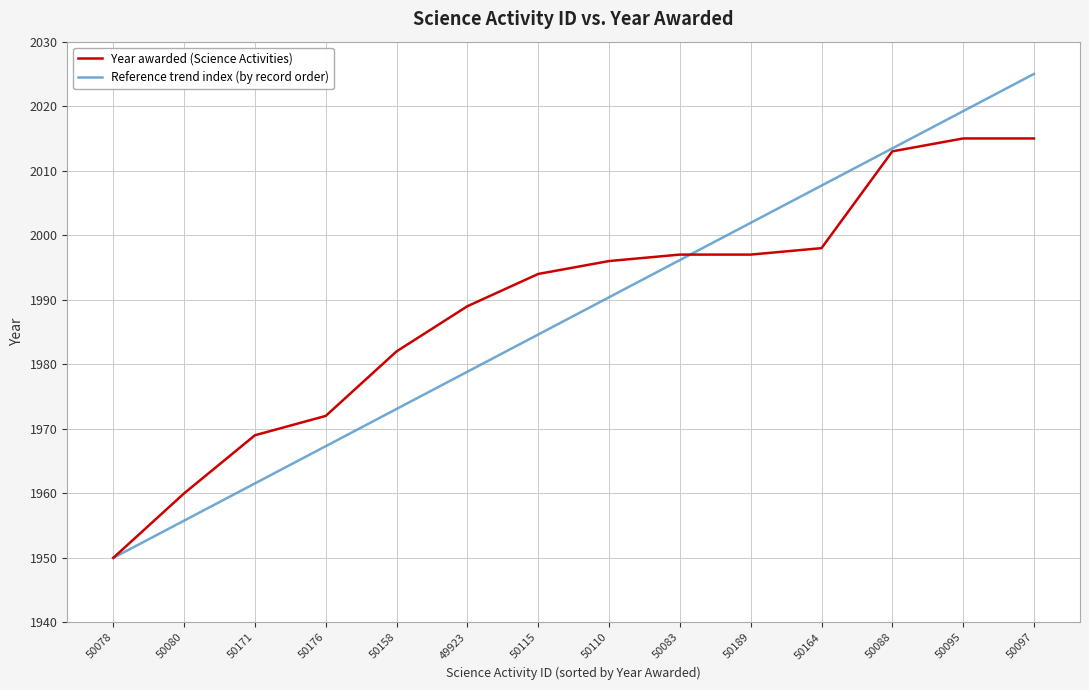

What is the sum of all Reference trend index (by record order) values?

27825.0